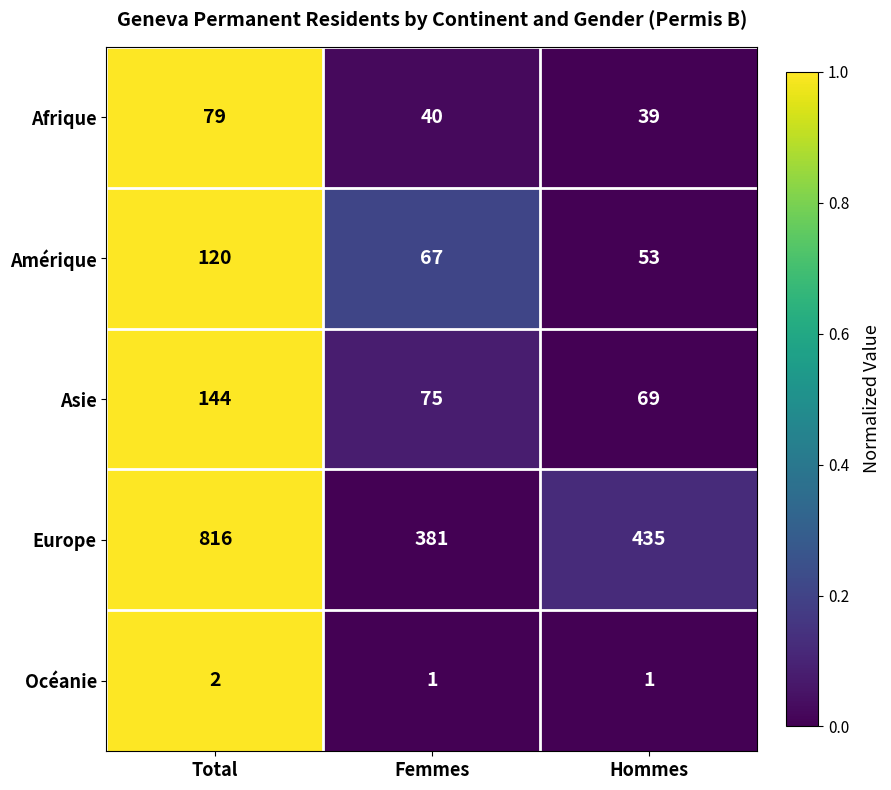

At which category is the sum across all series the highest?

Total